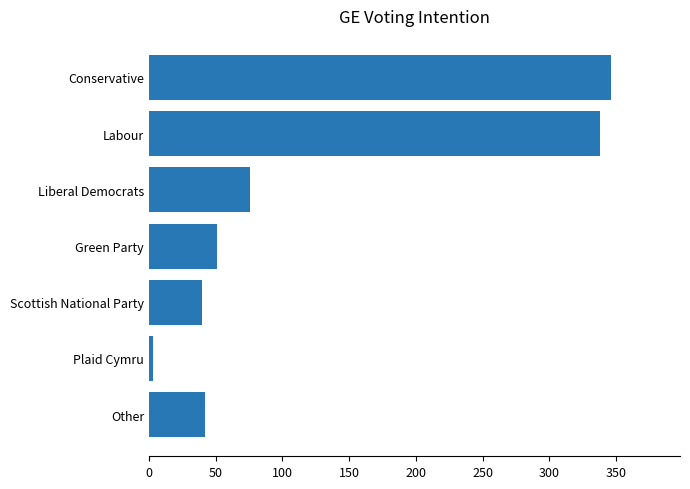

Which category has the lowest value across all series?

Plaid Cymru